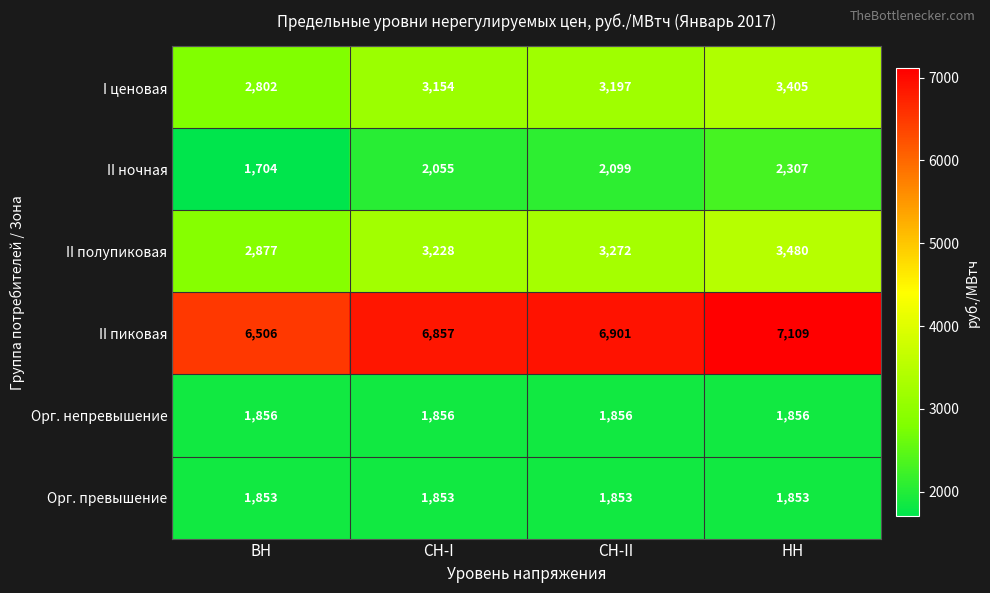

At СН-II, list the series in order from largest to smallest.

II пиковая, II полупиковая, I ценовая, II ночная, Орг. непревышение, Орг. превышение